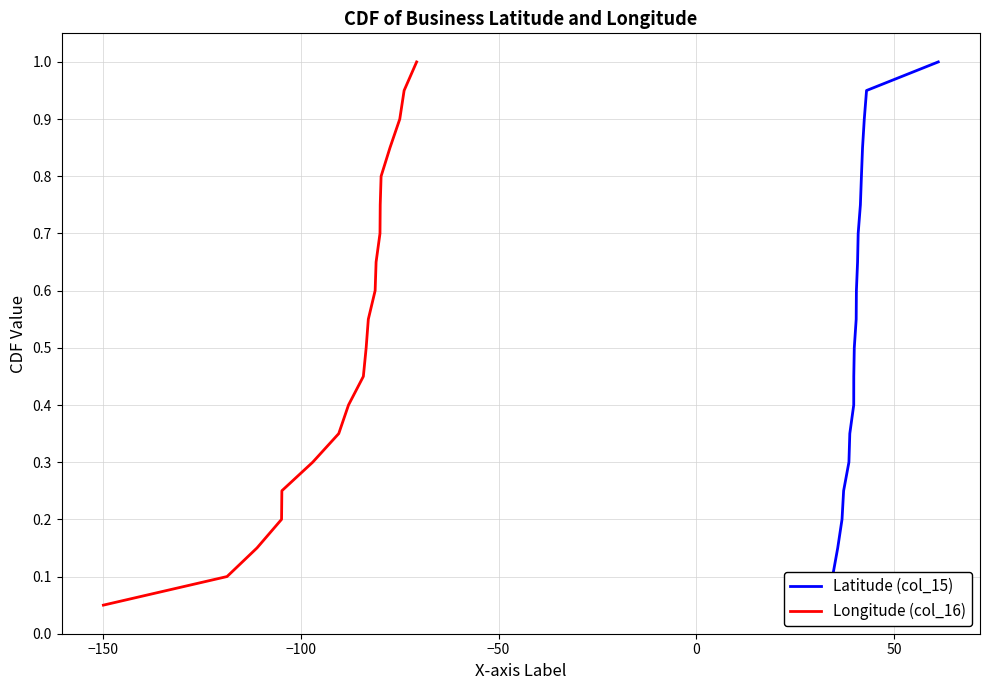

What is the maximum value for Longitude (col_16)?

1.0